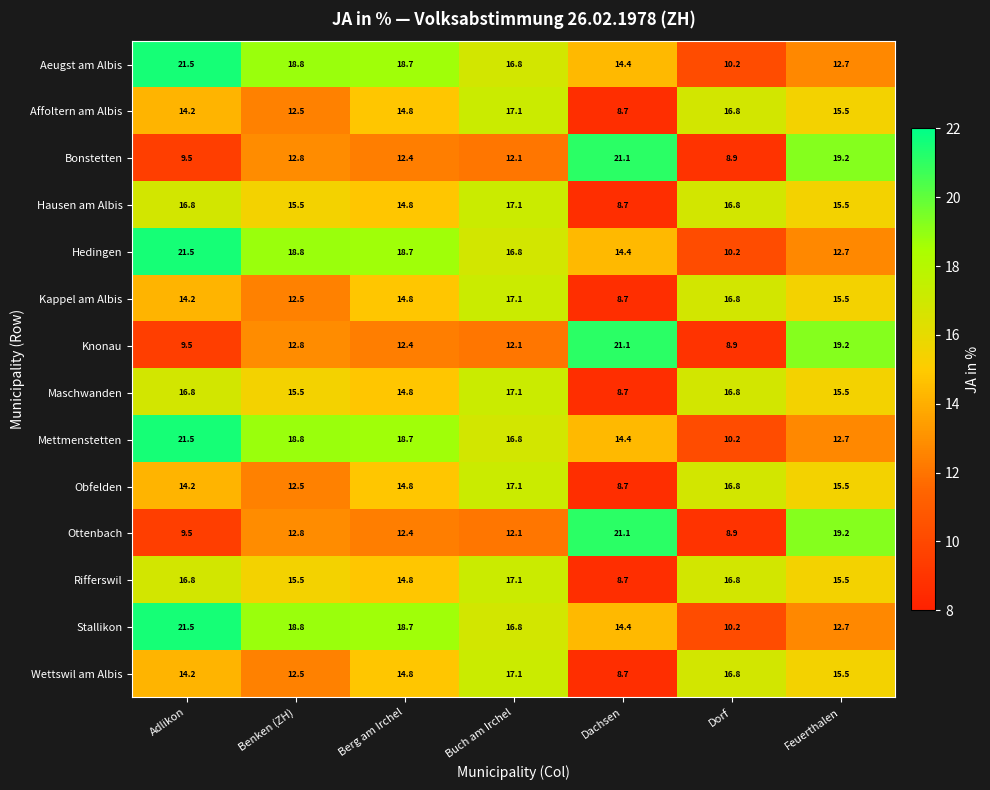

List the labels in order of Kappel am Albis value, largest first.

Buch am Irchel, Dorf, Feuerthalen, Berg am Irchel, Adlikon, Benken (ZH), Dachsen